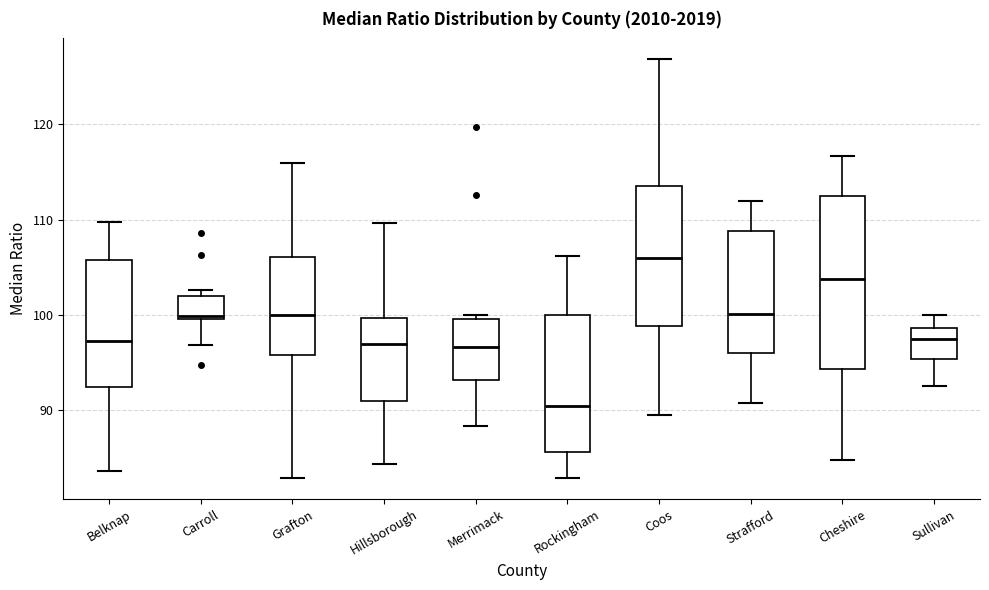

Where does the median line of the box for Hillsborough sit on the y-axis? The values are not printed on the chart, so give them approximately, as read against the axis.

97